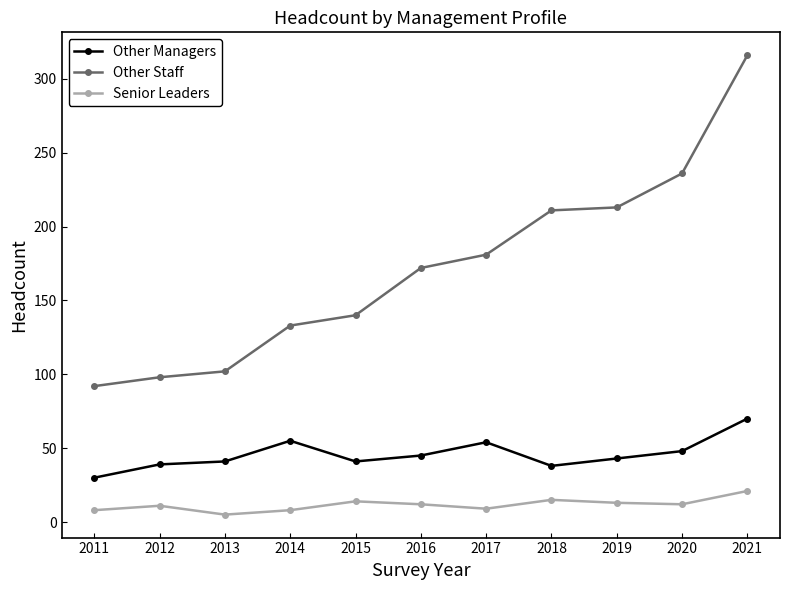

How many lines are shown in the chart?

3